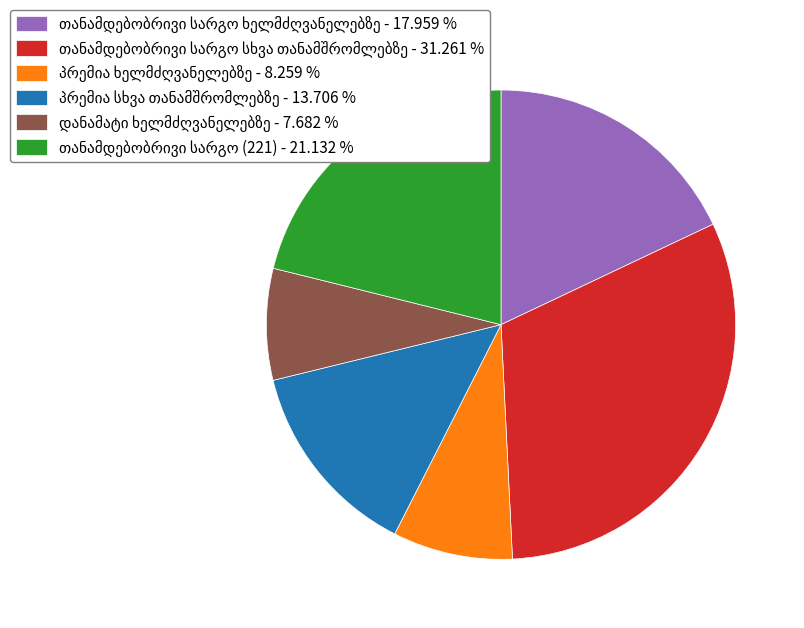

Does any single category account for the majority?

No